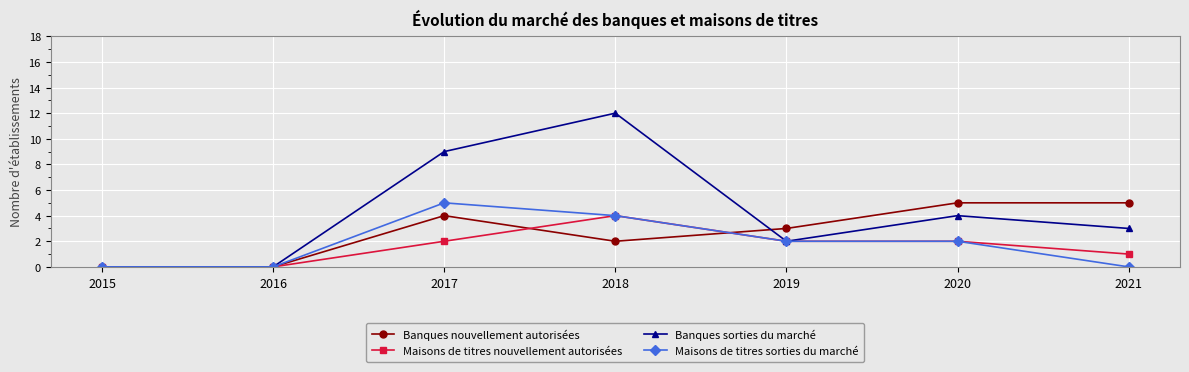

True or false: Banques nouvellement autorisées has more than 2 interior local peaks.

False